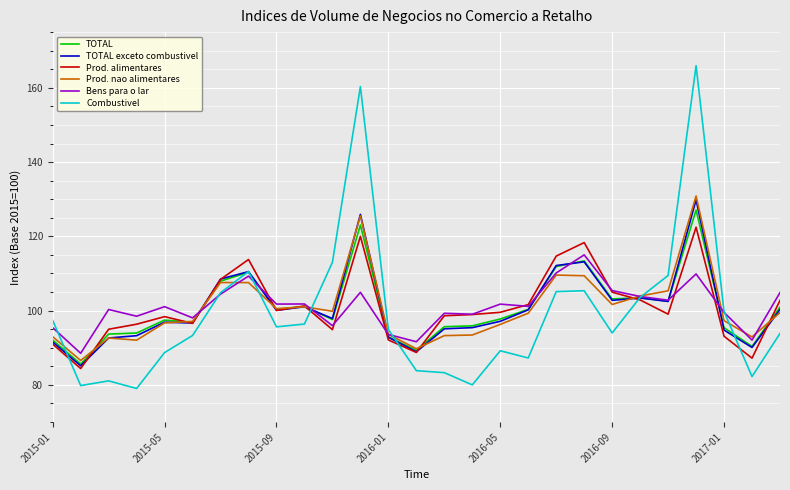

Which series has the widest spread of values?

Combustivel